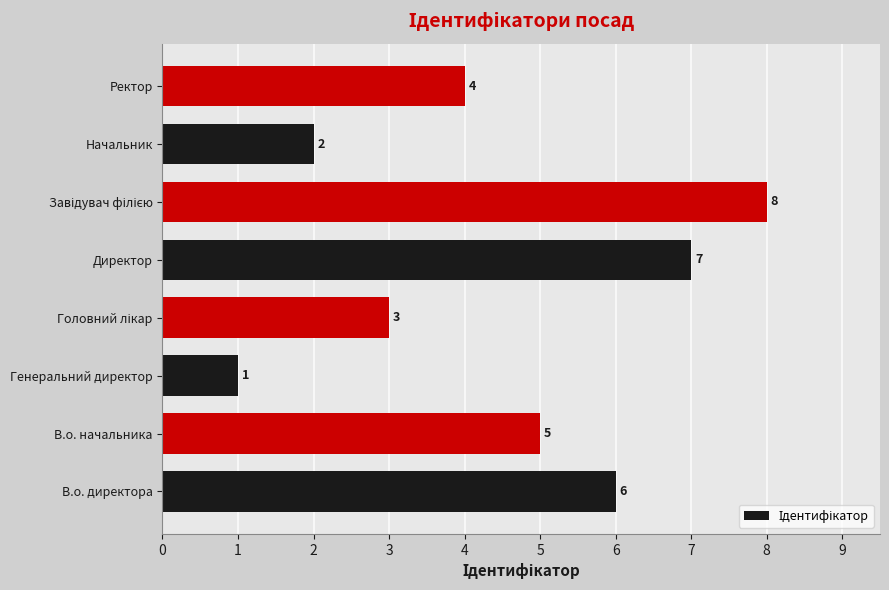

What is the ratio of the value at В.о. начальника to the value at Директор?

0.7